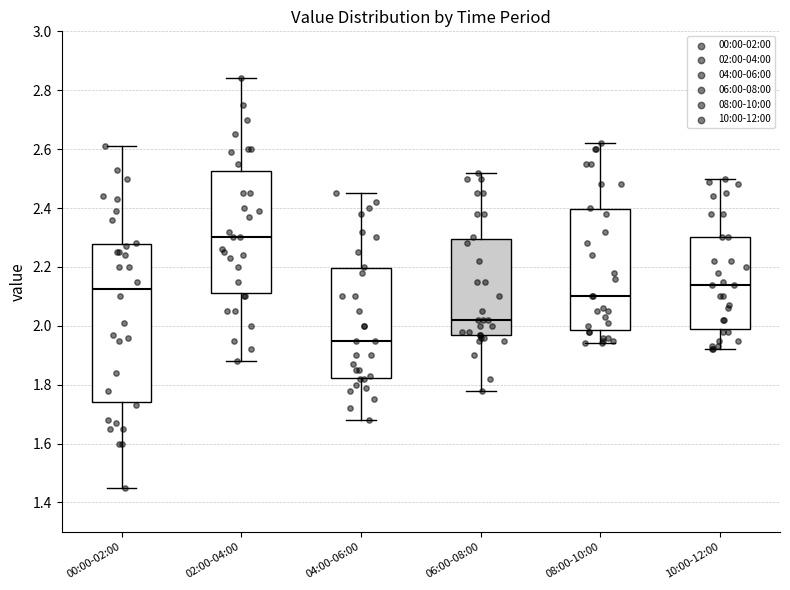

Reading left to right, transcribe this box plot: for each box, give where its median line is, the range the box spans, and where its two whiskers end, as read against the y-axis. The values are not printed on the chart, so give them approximately, as read against the axis.

00:00-02:00: median 2.12, box 1.74 to 2.28, whiskers 1.46 to 2.62
02:00-04:00: median 2.30, box 2.12 to 2.52, whiskers 1.88 to 2.84
04:00-06:00: median 1.96, box 1.82 to 2.20, whiskers 1.68 to 2.46
06:00-08:00: median 2.02, box 1.98 to 2.30, whiskers 1.78 to 2.52
08:00-10:00: median 2.10, box 1.98 to 2.40, whiskers 1.94 to 2.62
10:00-12:00: median 2.14, box 2.00 to 2.30, whiskers 1.92 to 2.50